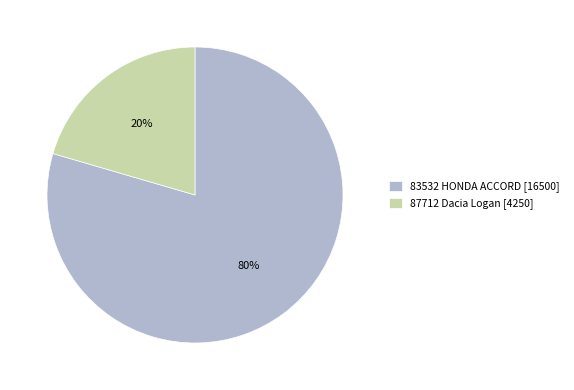

Rank the categories by value from lowest to highest.

87712 Dacia Logan, 83532 HONDA ACCORD